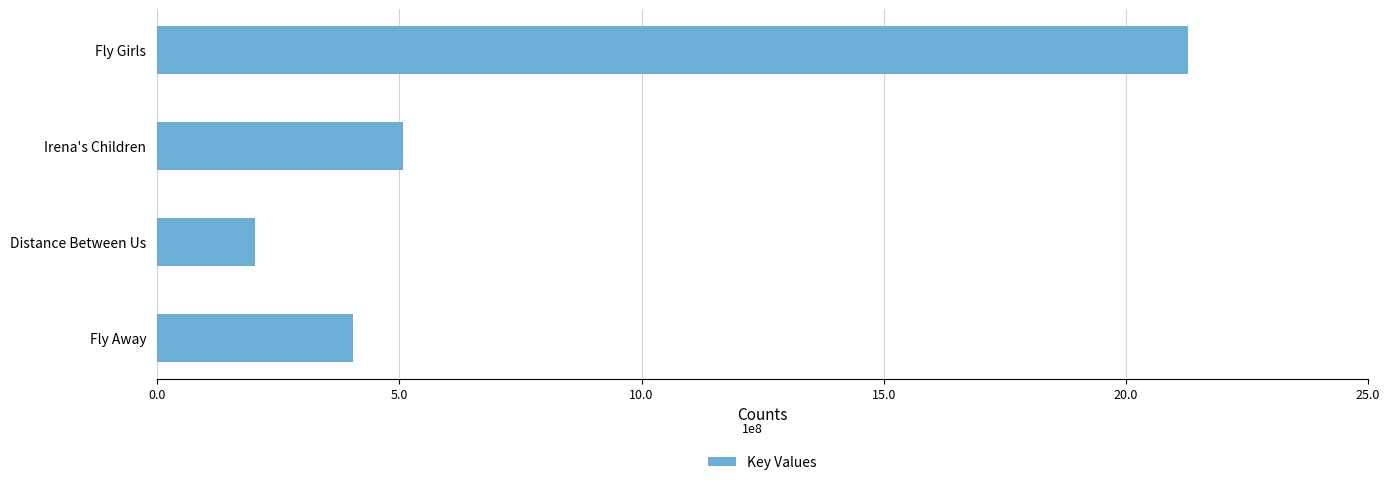

Rank the categories by value from lowest to highest.

Distance Between Us, Fly Away, Irena's Children, Fly Girls